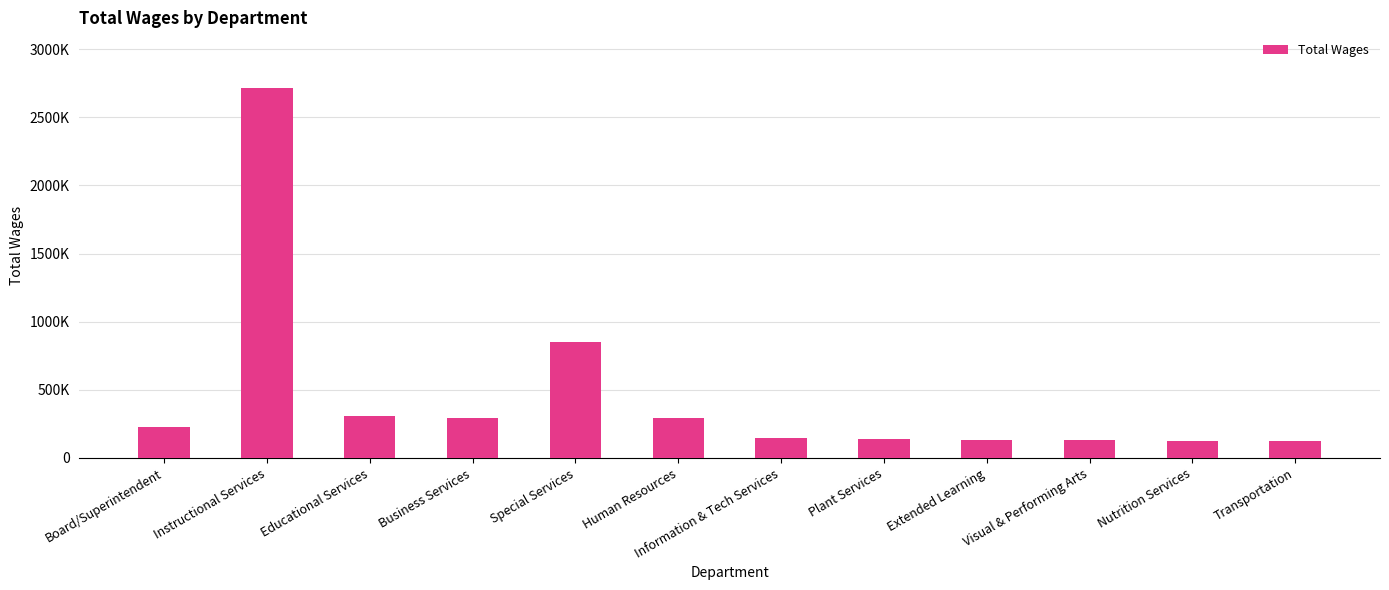

The chart shows a value of 229394 at Board/Superintendent. True or false?

True